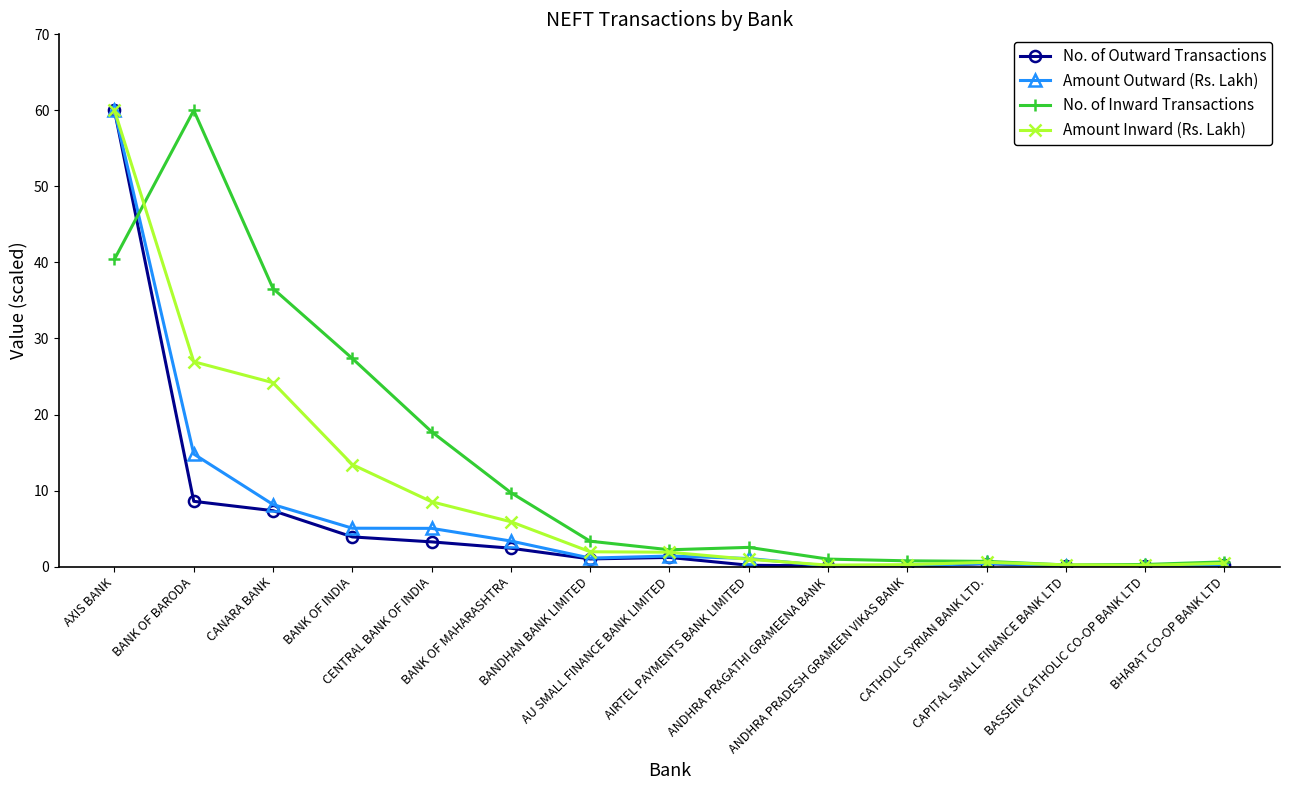

At which label does Amount Outward (Rs. Lakh) first exceed 1?

AXIS BANK